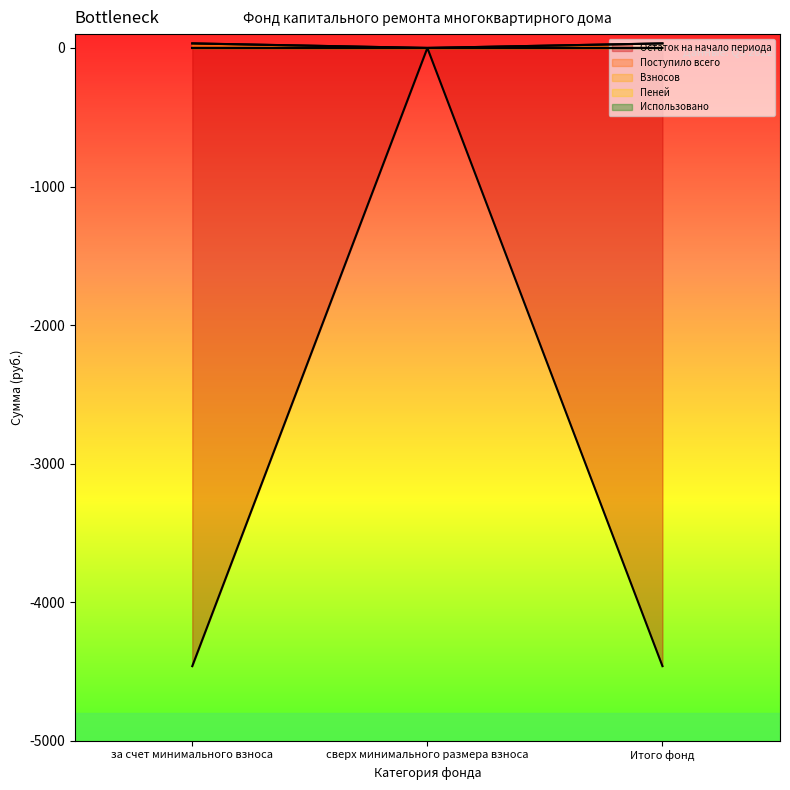

Which series has the largest total across all categories?

Остаток на начало периода